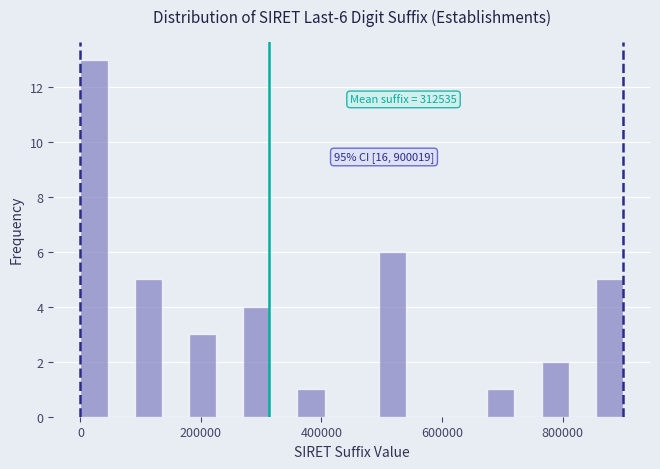

Read against the x-axis, roughly where is the centre of the tallest bar?

20000